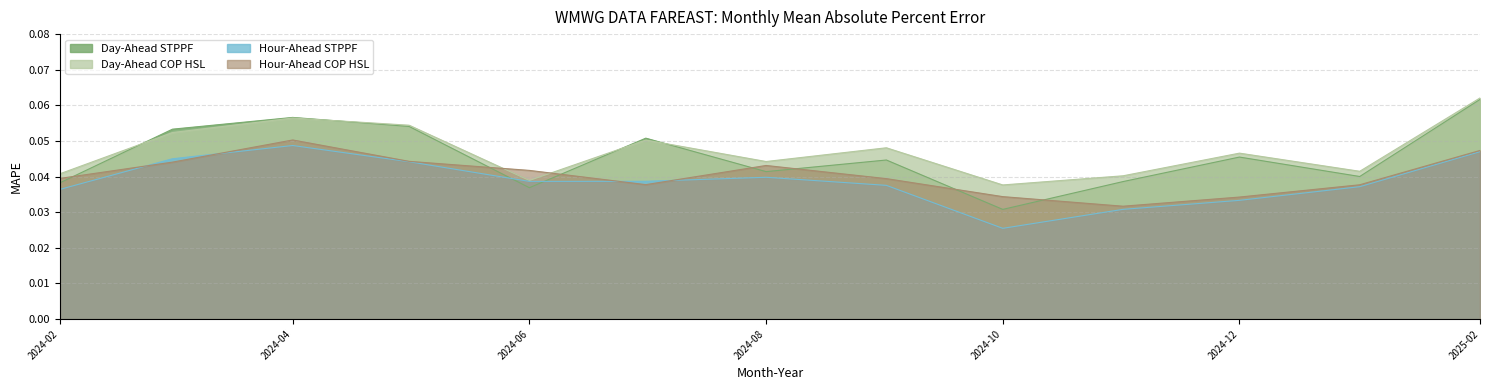

Is it true that Day-Ahead COP HSL equals 0.0 at 2024-10?

True